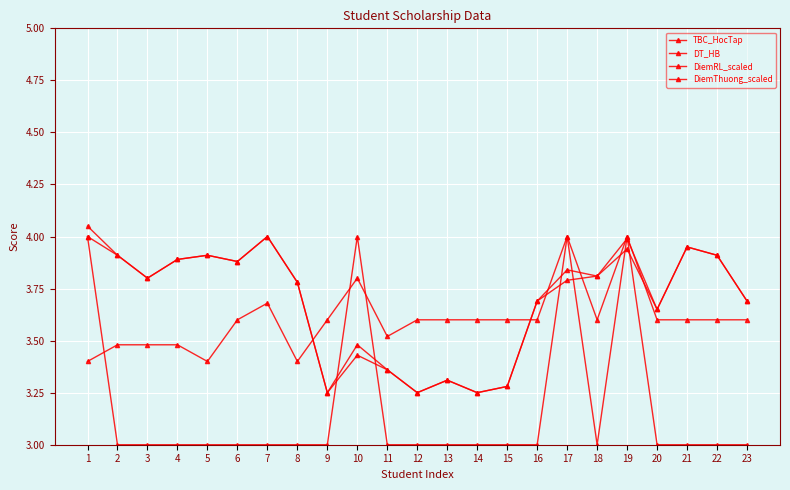

Which category has the lowest value in the TBC_HocTap series?

9